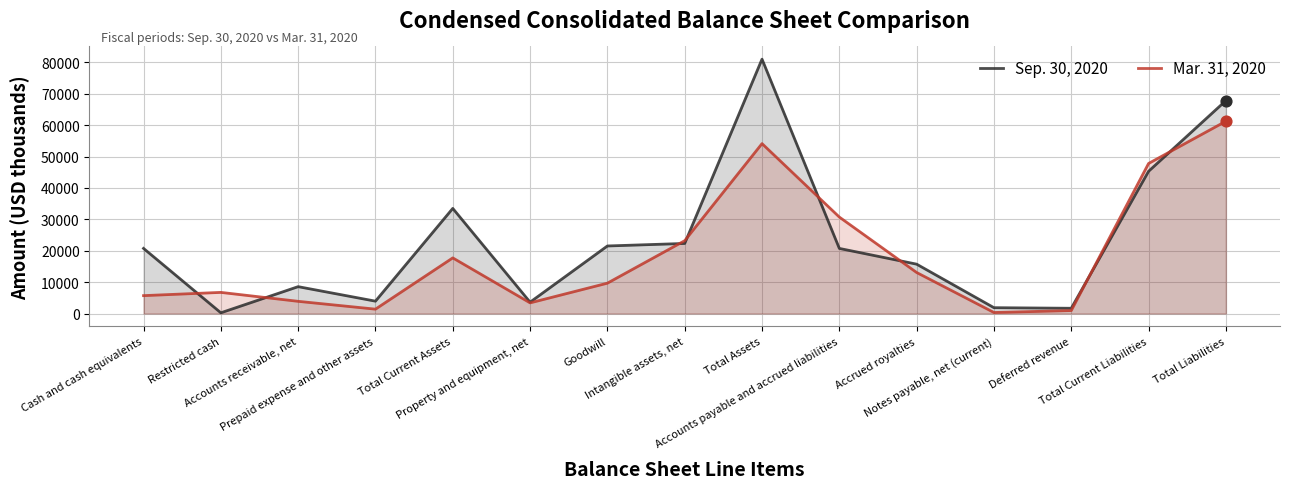

Which series has the largest total across all categories?

Sep. 30, 2020